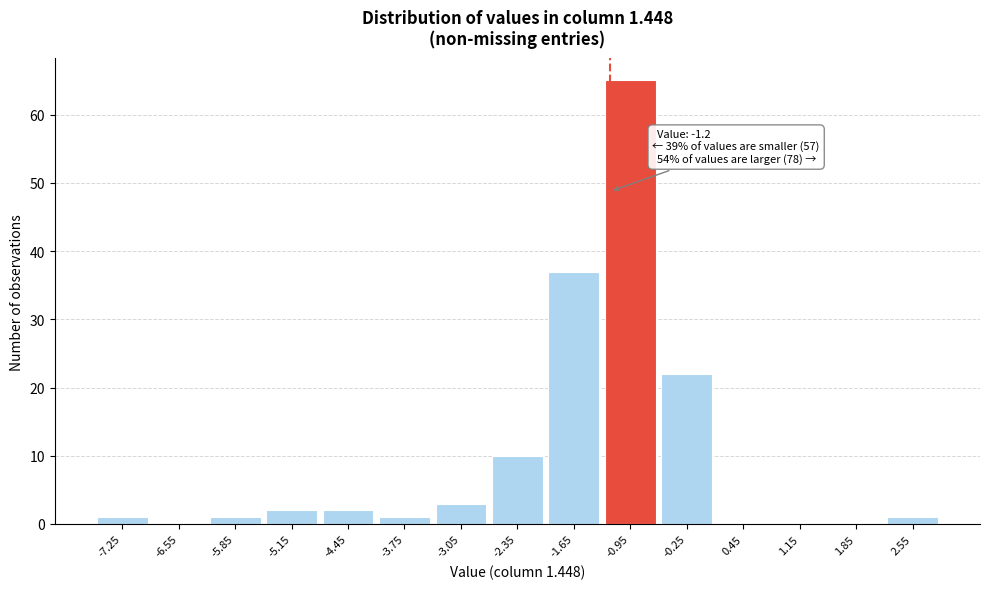

Which range on the x-axis has the tallest bar?

-1.3 to -0.6